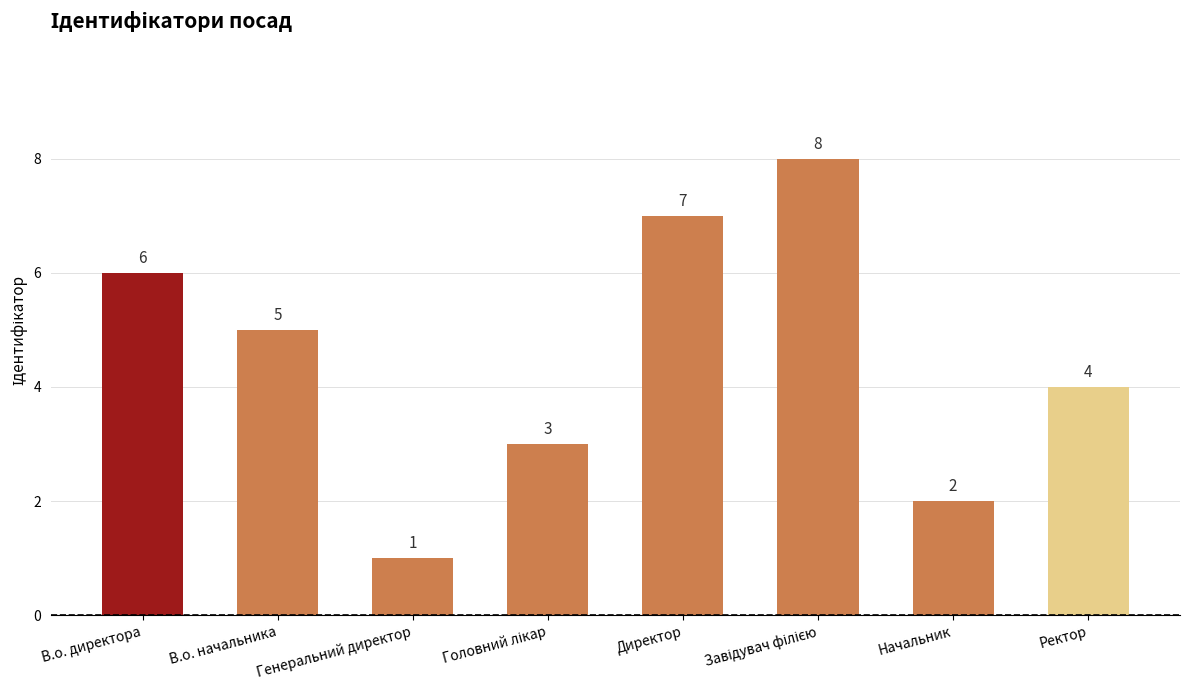

What is the difference between the maximum and minimum values?

7